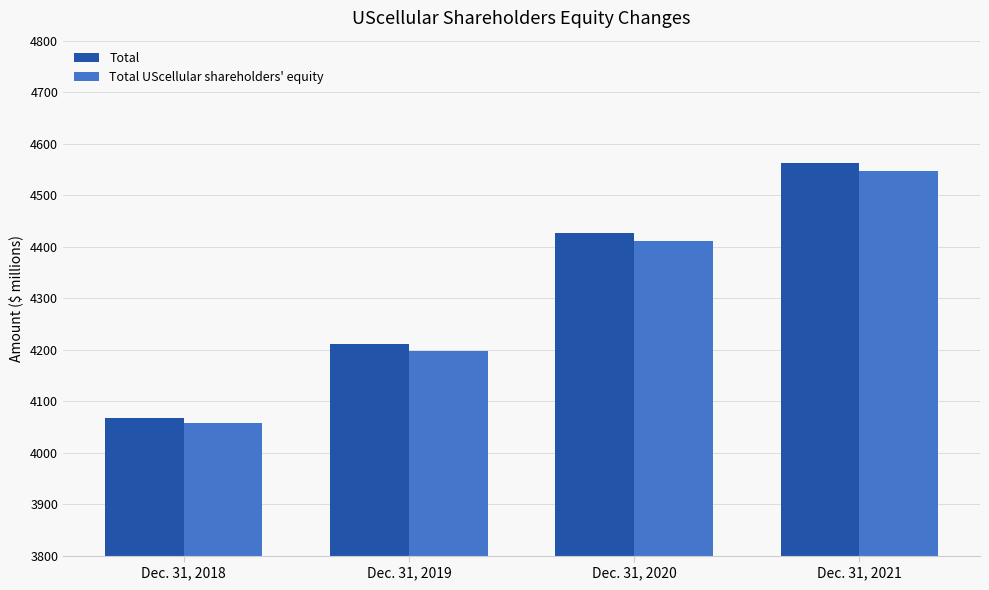

Reading left to right, what are all the values shown in this chart?

Total: 4067	4210	4426	4563
Total UScellular shareholders' equity: 4057	4197	4411	4547